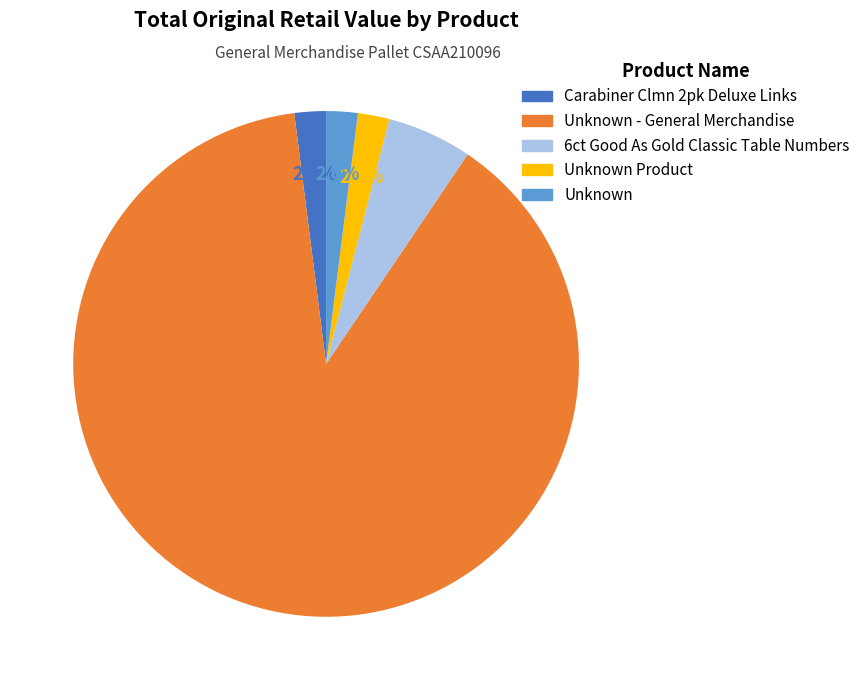

True or false: Unknown - General Merchandise accounts for 80% of the total.

False